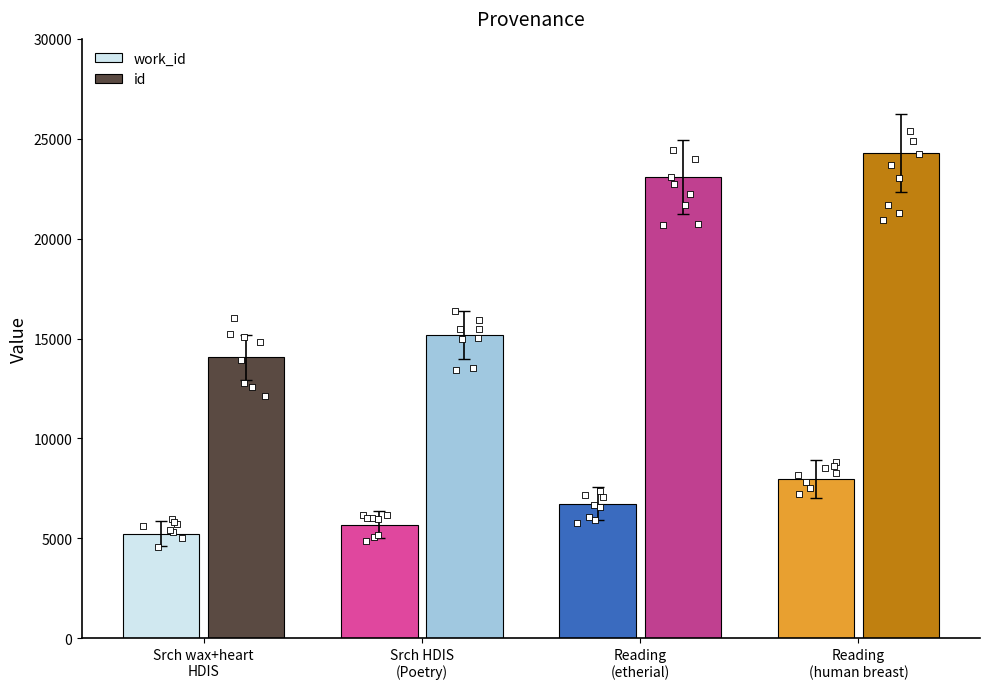

Which series has the largest Y range (max minus min)?

id